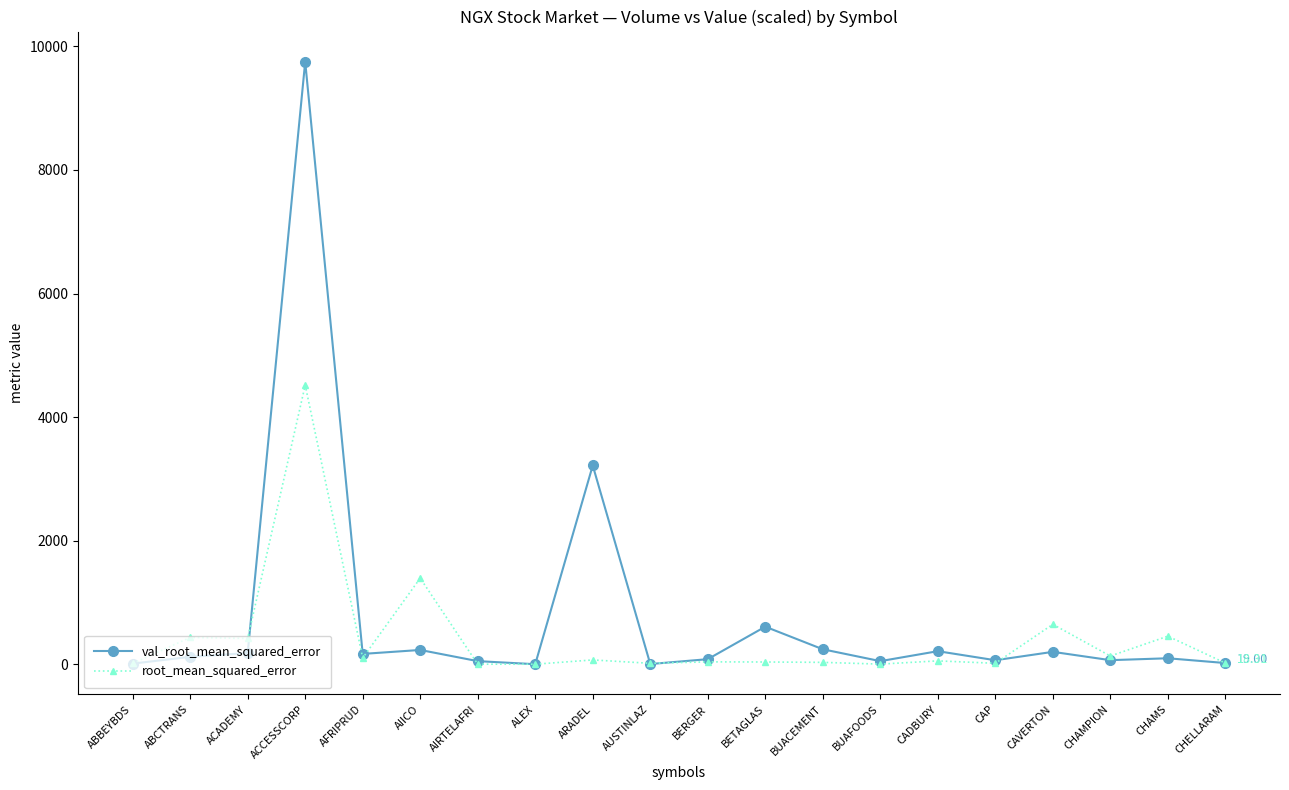

At which category is the sum across all series the highest?

ACCESSCORP